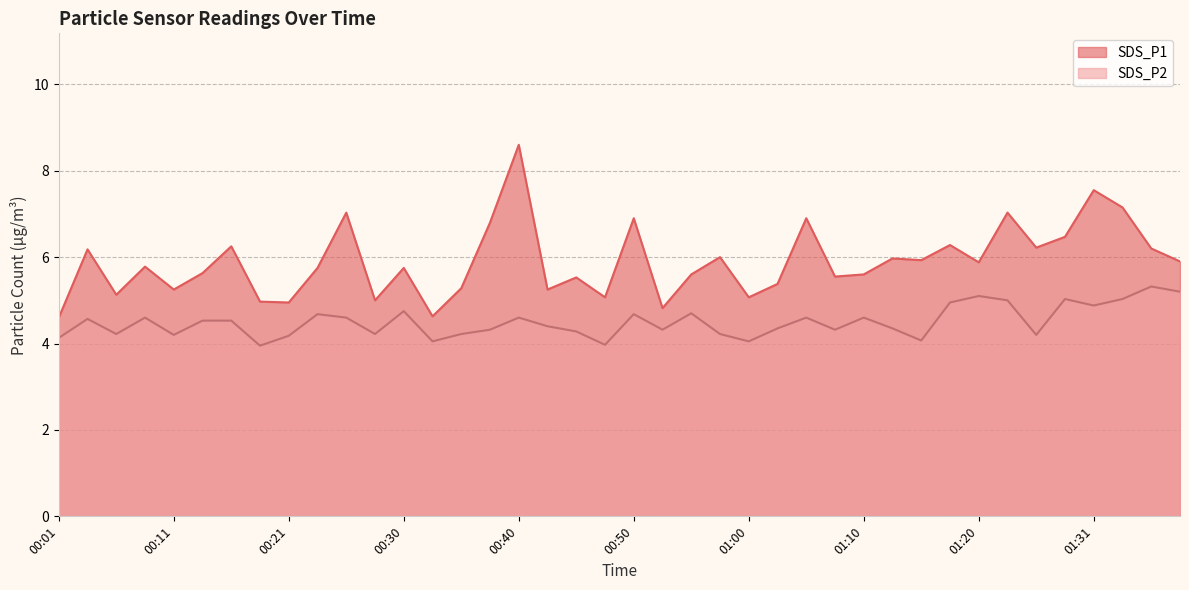

Reading right to left, what are all the values shown in this chart?

SDS_P1: 01:39=5.9	01:36=6.2	01:33=7.2	01:31=7.5	01:28=6.5	01:25=6.2	01:22=7.0	01:20=5.9	01:17=6.3	01:15=5.9	01:12=6.0	01:10=5.6	01:07=5.5	01:05=6.9	01:02=5.4	01:00=5.1	00:57=6.0	00:55=5.6	00:52=4.8	00:50=6.9	00:47=5.1	00:45=5.5	00:43=5.2	00:40=8.6	00:38=6.8	00:35=5.3	00:33=4.6	00:30=5.8	00:28=5.0	00:26=7.0	00:23=5.8	00:21=5.0	00:18=5.0	00:16=6.2	00:13=5.6	00:11=5.2	00:08=5.8	00:06=5.1	00:03=6.2	00:01=4.6
SDS_P2: 01:39=5.2	01:36=5.3	01:33=5.0	01:31=4.9	01:28=5.0	01:25=4.2	01:22=5.0	01:20=5.1	01:17=5.0	01:15=4.1	01:12=4.3	01:10=4.6	01:07=4.3	01:05=4.6	01:02=4.3	01:00=4.0	00:57=4.2	00:55=4.7	00:52=4.3	00:50=4.7	00:47=4.0	00:45=4.3	00:43=4.4	00:40=4.6	00:38=4.3	00:35=4.2	00:33=4.0	00:30=4.8	00:28=4.2	00:26=4.6	00:23=4.7	00:21=4.2	00:18=4.0	00:16=4.5	00:13=4.5	00:11=4.2	00:08=4.6	00:06=4.2	00:03=4.6	00:01=4.1